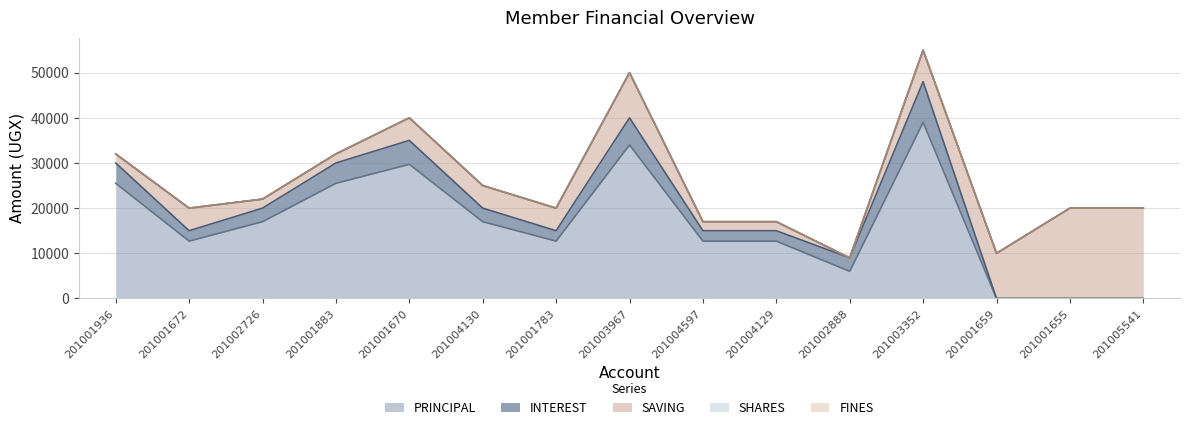

What is the greatest value displayed?

39000